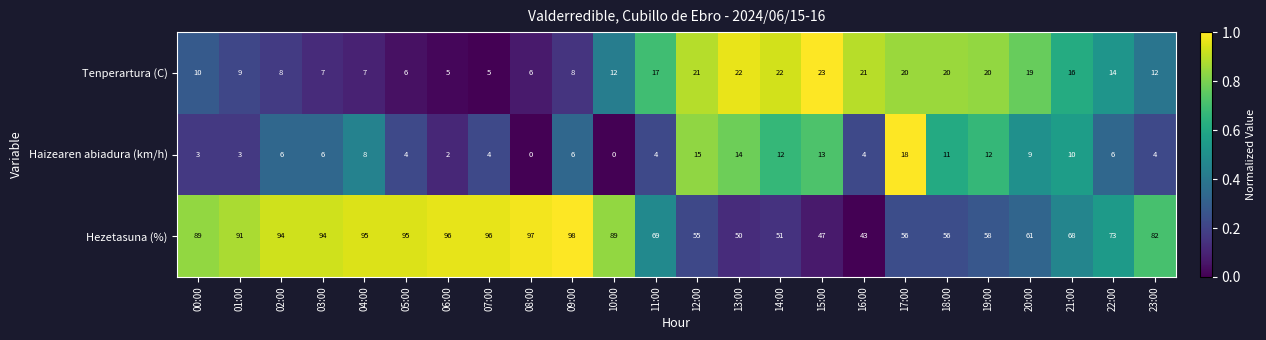

Which series changed the most between 19:00 and 23:00?

Hezetasuna (%)